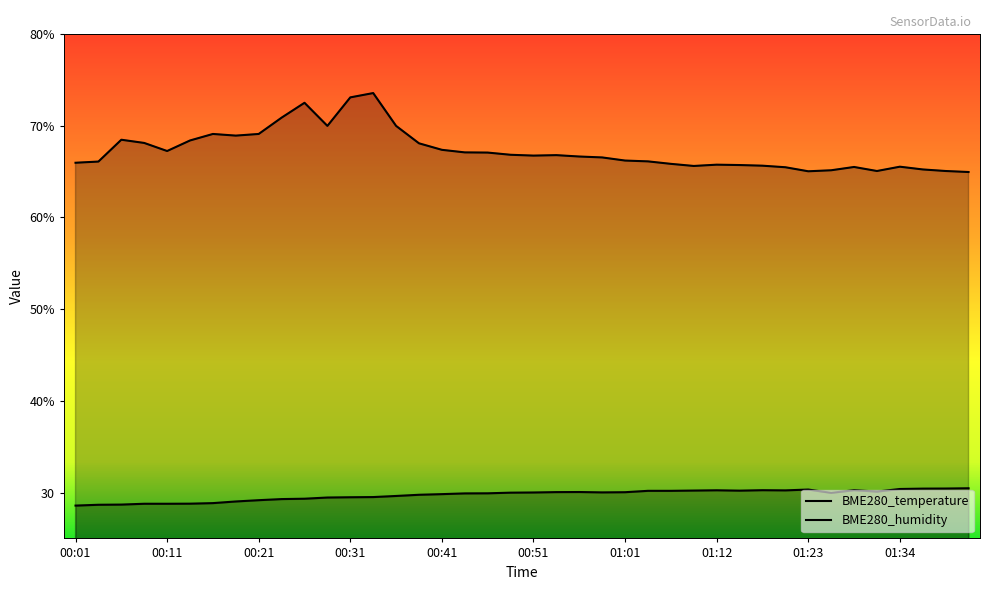

Which has a higher value, 00:13 or 00:46?

00:46